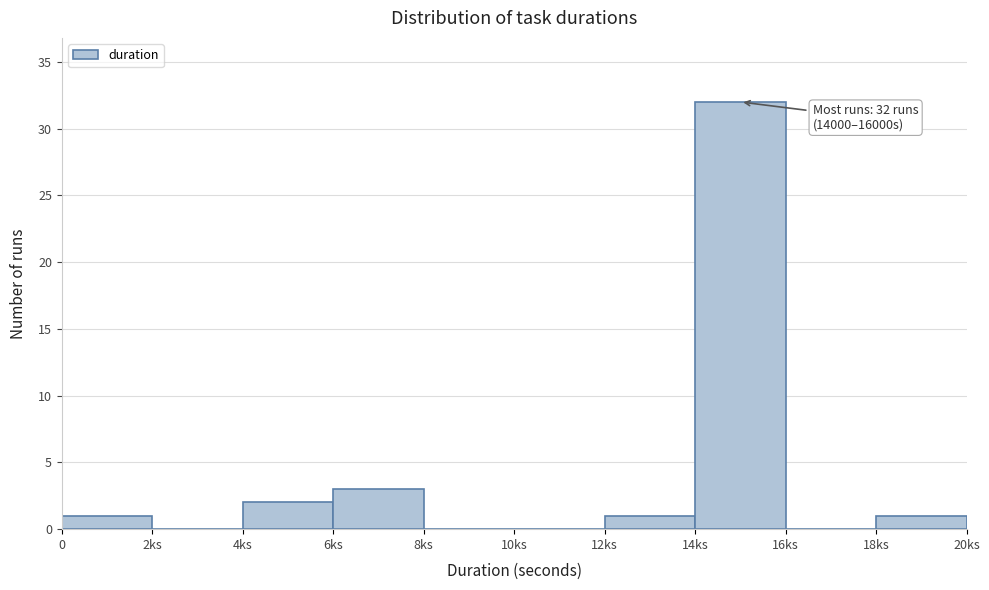

Reading right to left, extract all data points from this chart.

18ks=1	16ks=0	14ks=32	12ks=1	10ks=0	8ks=0	6ks=3	4ks=2	2ks=0	0=1